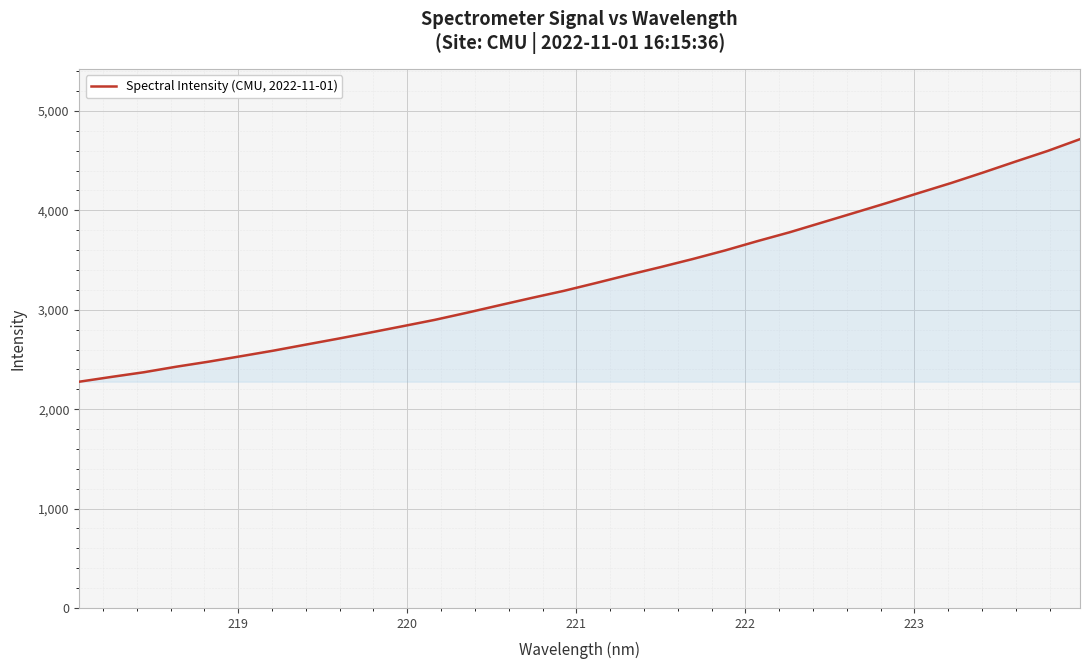

What is the difference between the maximum and minimum values?

2440.2